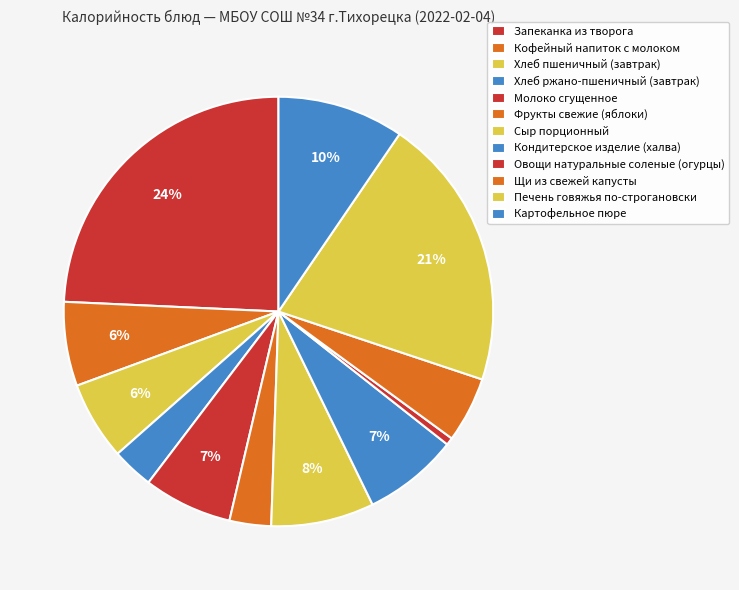

Is there any slice that represents more than half of the pie?

No